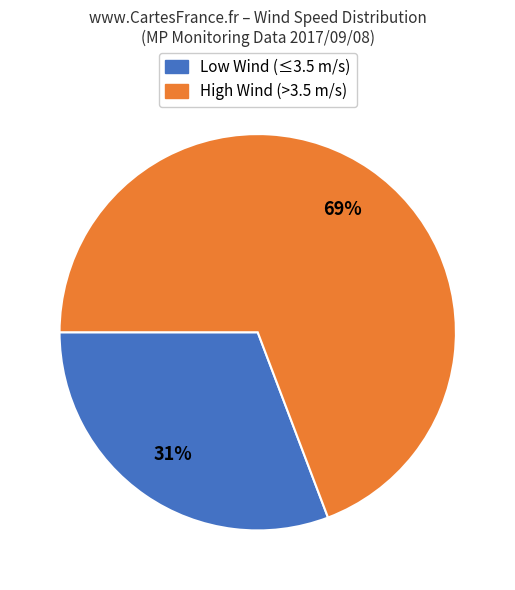

To the nearest percent, what portion does Low Wind (≤3.5 m/s) represent?

31%